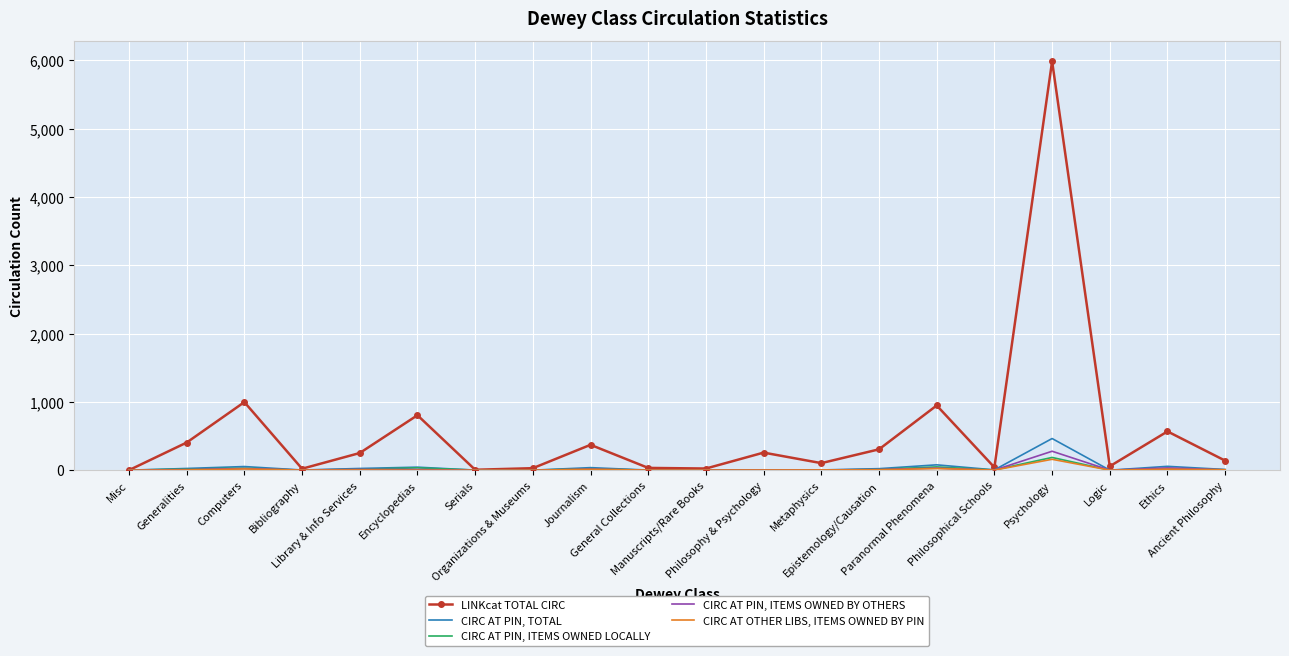

Rank the series by their maximum value, from lowest to highest.

CIRC AT OTHER LIBS, ITEMS OWNED BY PIN, CIRC AT PIN, ITEMS OWNED LOCALLY, CIRC AT PIN, ITEMS OWNED BY OTHERS, CIRC AT PIN, TOTAL, LINKcat TOTAL CIRC